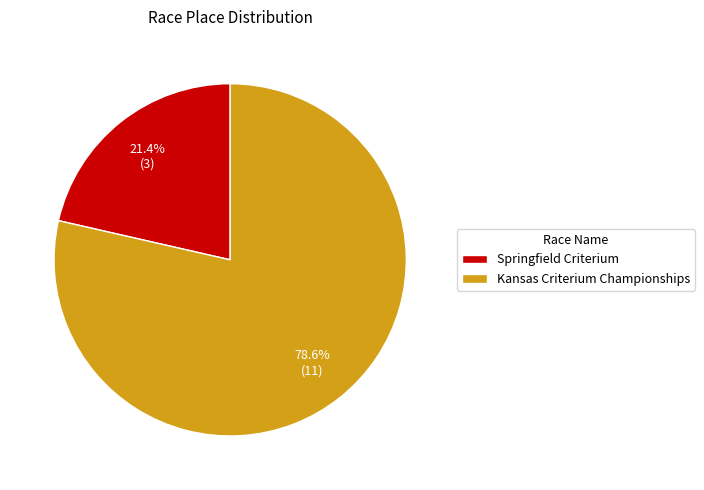

What portion of the pie excludes Kansas Criterium Championships?

21.4%